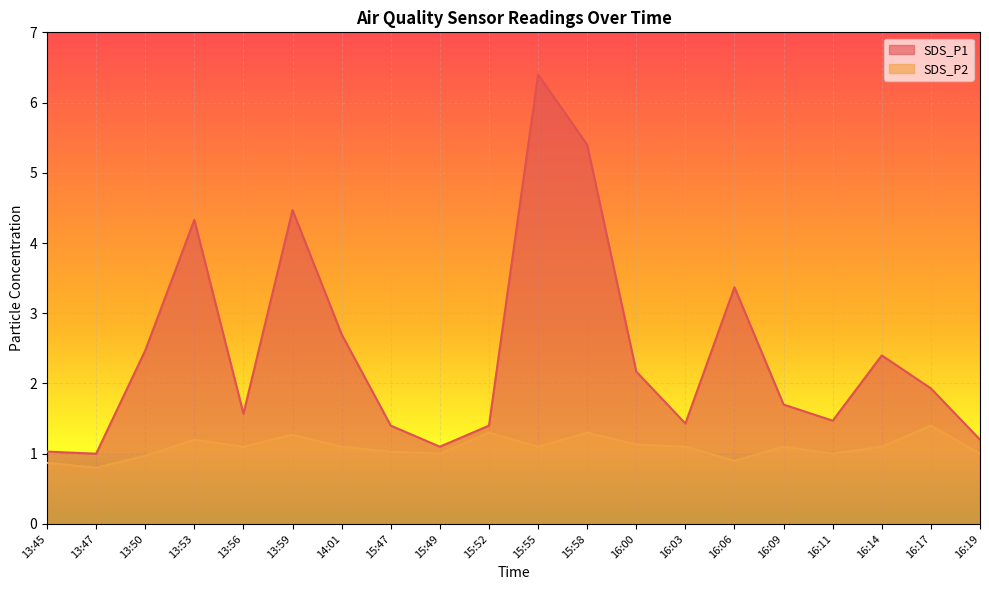

Where does the SDS_P2 series first go above 1?

13:53